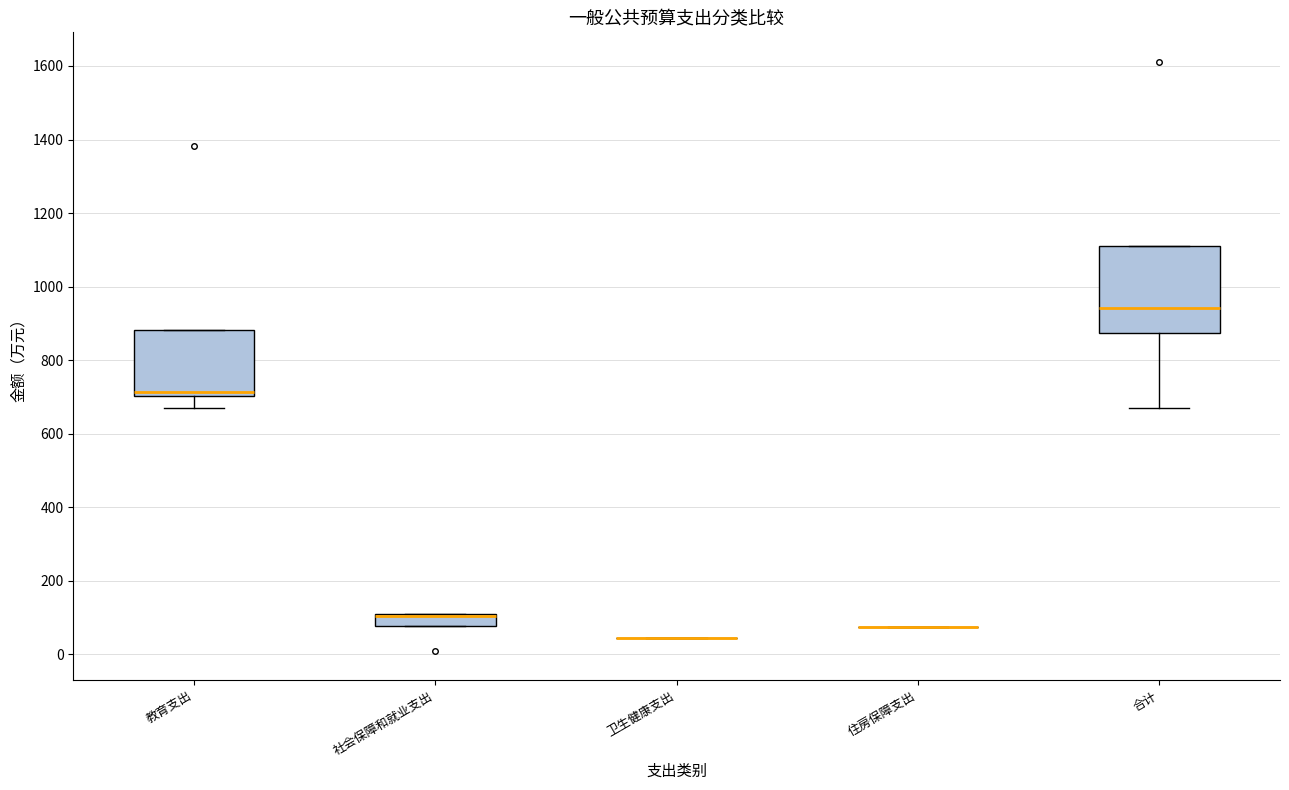

Reading left to right, transcribe this box plot: for each box, give where its median line is, the range the box spans, and where its two whiskers end, as read against the y-axis. The values are not printed on the chart, so give them approximately, as read against the axis.

教育支出: median 720, box 700 to 880, whiskers 680 to 880
社会保障和就业支出: median 100 (drawn on the box's upper edge), box 80 to 100, whiskers 80 to 100
卫生健康支出: box collapsed to a line at 40, whiskers 40 to 40
住房保障支出: box collapsed to a line at 80, whiskers 80 to 80
合计: median 940, box 880 to 1100, whiskers 680 to 1100